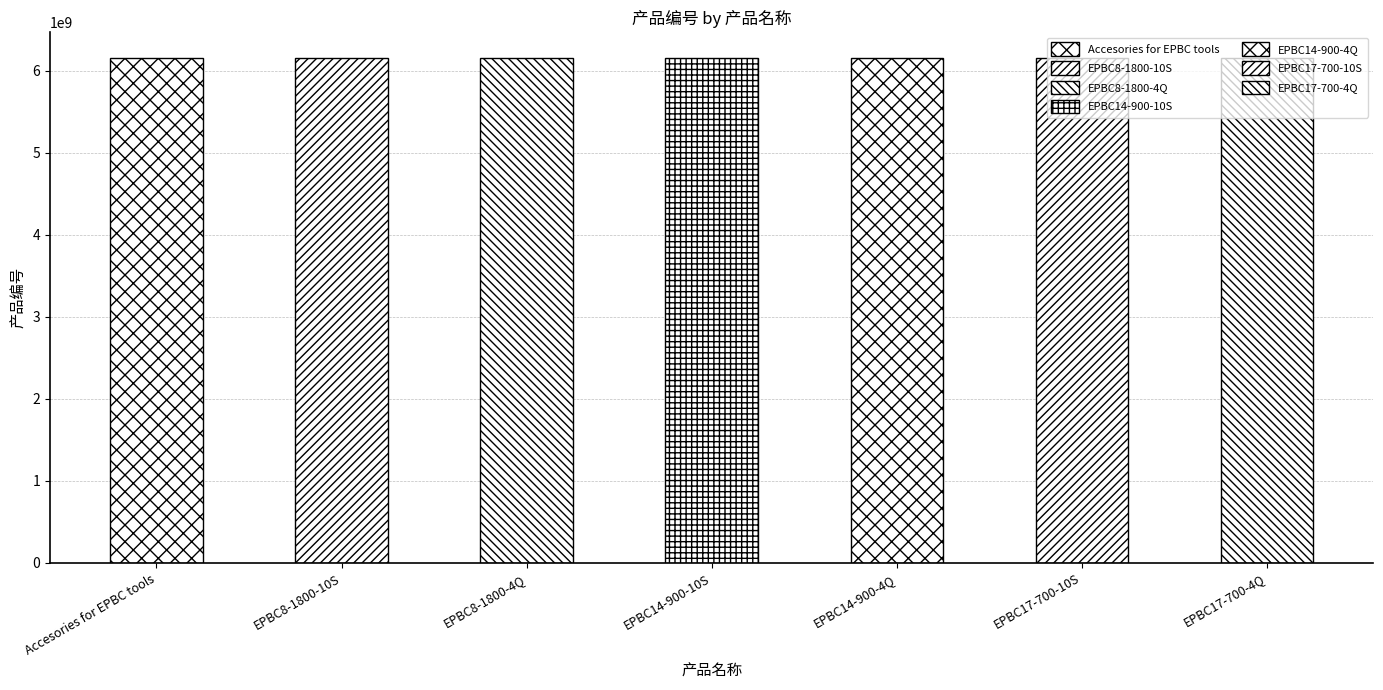

The value at Accesories for EPBC tools is 10304847338. True or false?

False